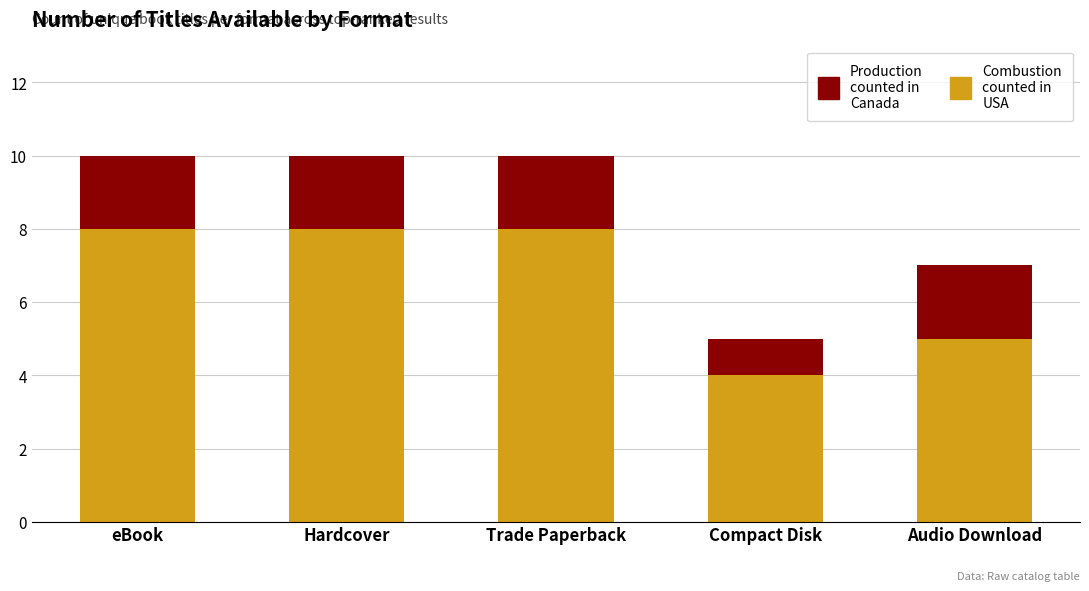

How many bars are there in total?

5